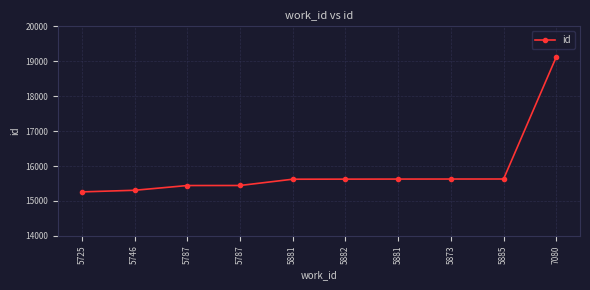

How many lines are shown in the chart?

1